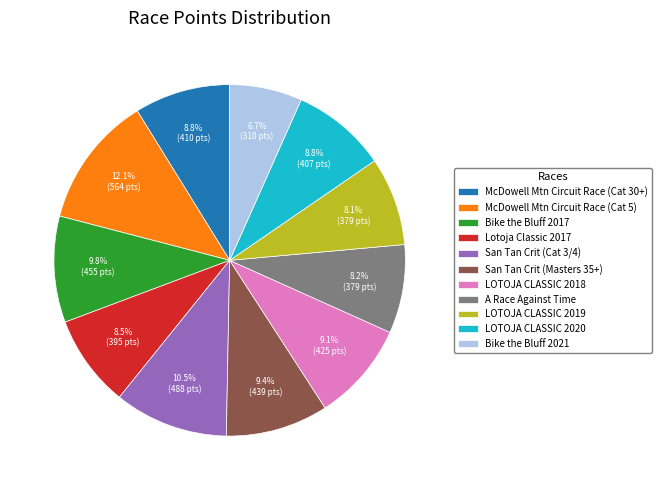

Count the number of slices in the pie.

11